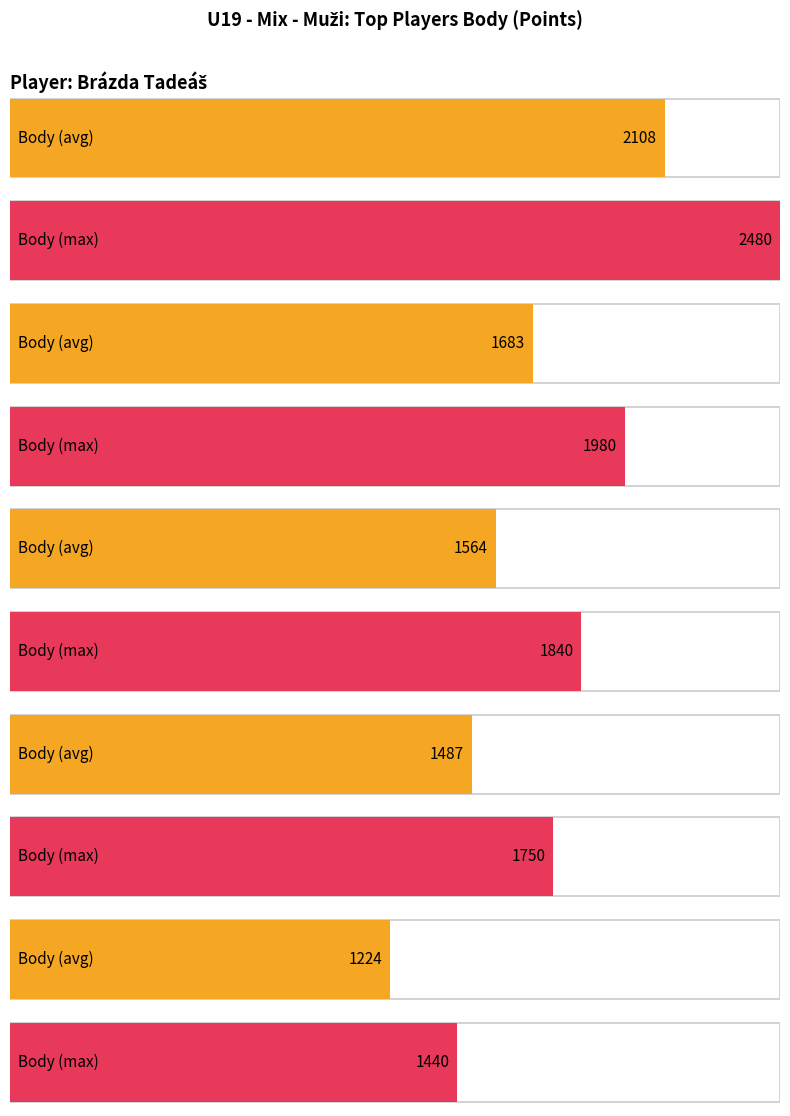

Is it true that Average utilization equals 1804 at Janoušek Petr?

False